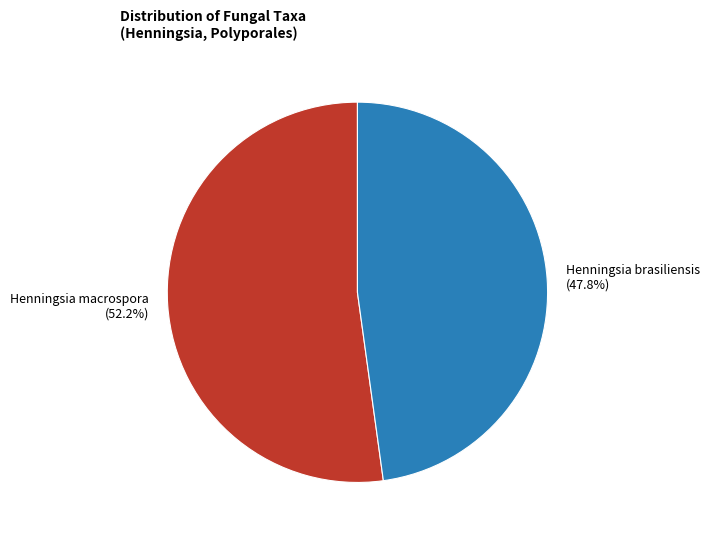

The Henningsia brasiliensis slice represents 40% of the pie. True or false?

False